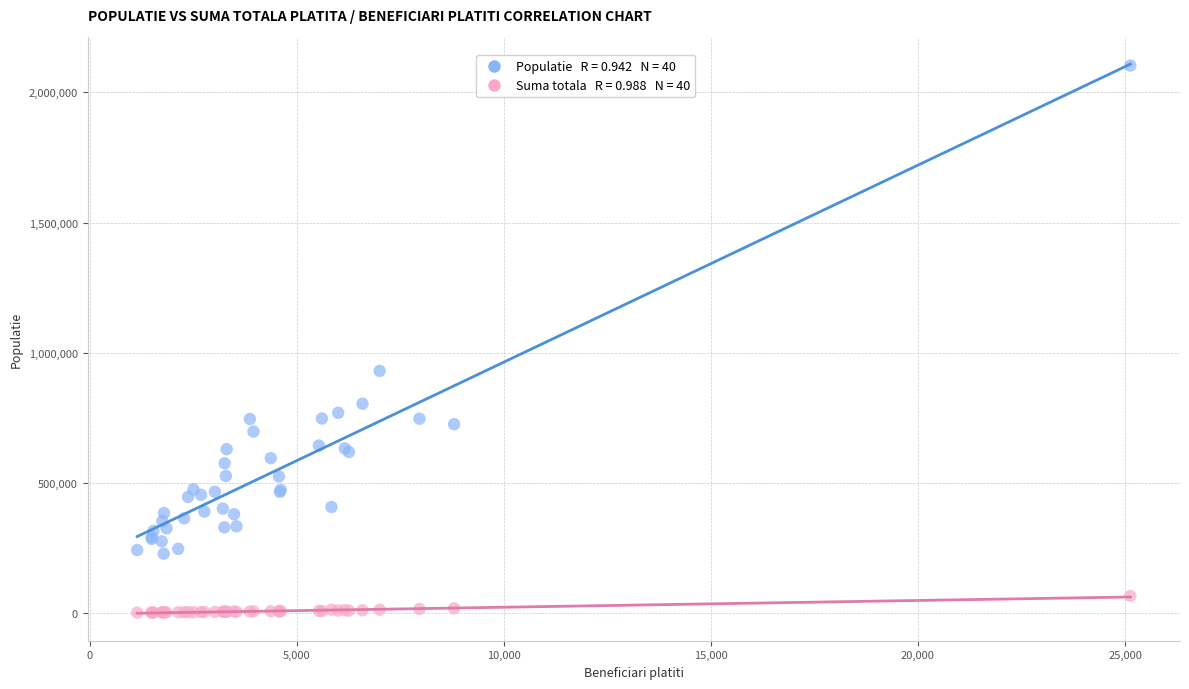

Across all series, what Y value is closest to 1052322?

930179.0